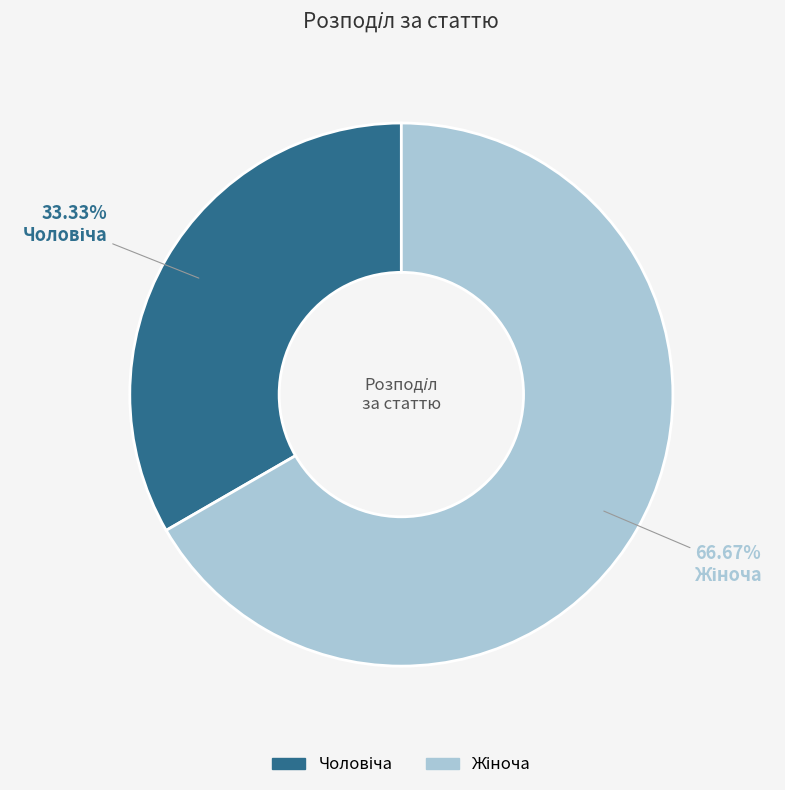

What is the smallest slice in the pie chart?

Чоловіча